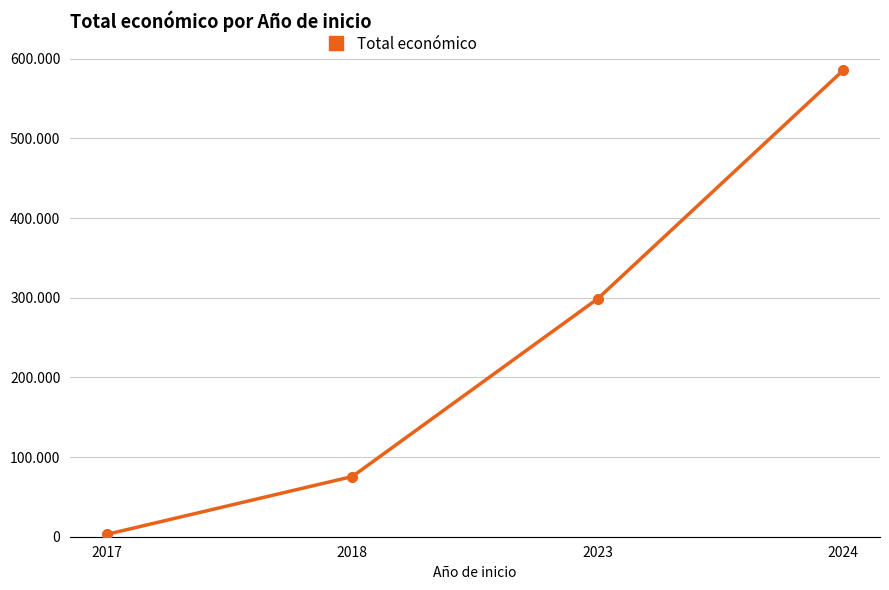

What is the value of the 4th point from the left?

585460